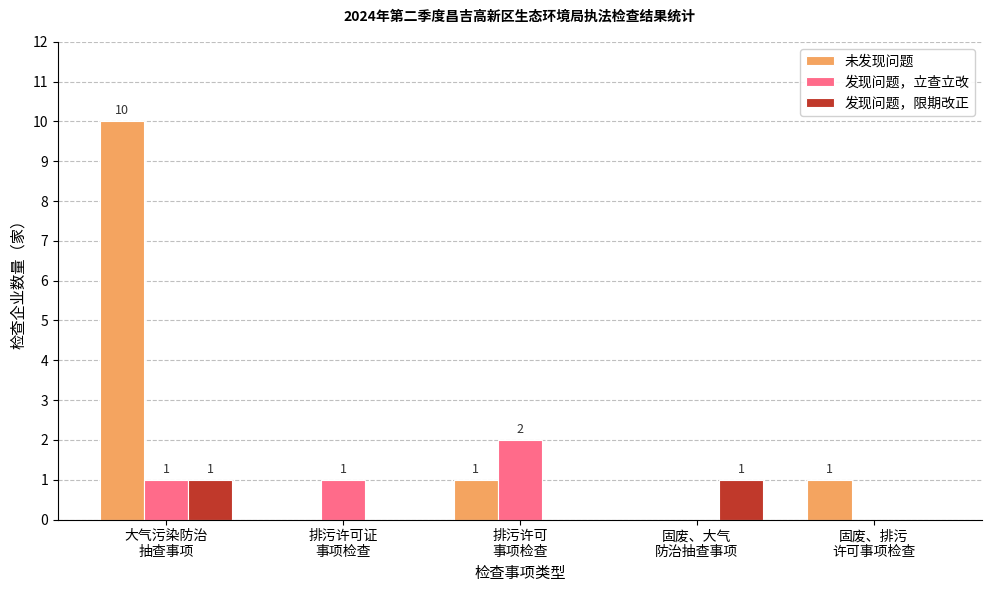

What is the highest value of the 未发现问题 series?

10